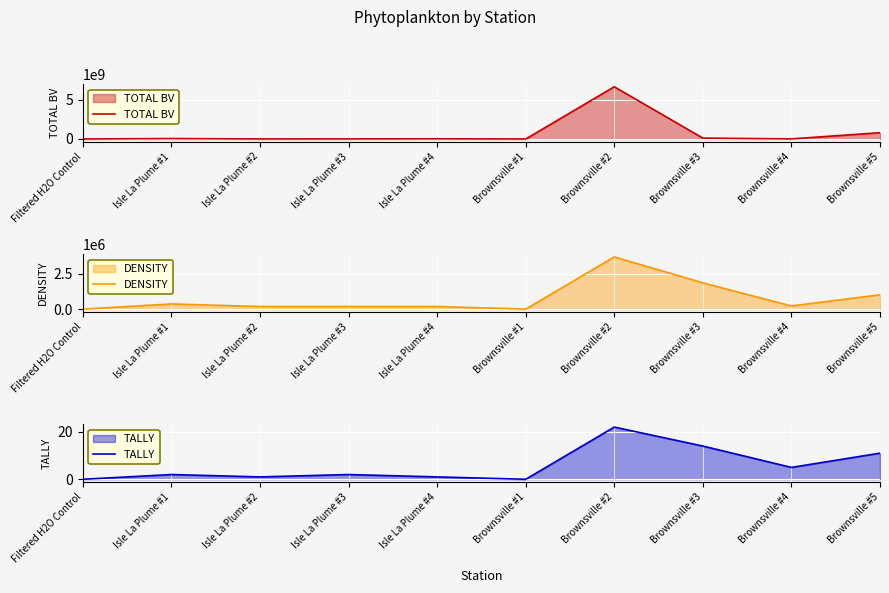

Reading left to right, what are all the values shown in this chart?

TOTAL BV: Filtered H2O Control=0.0	Isle La Plume #1=58556278.4	Isle La Plume #2=4879689.9	Isle La Plume #3=12975731.8	Isle La Plume #4=24421088.2	Brownsville #1=0.0	Brownsville #2=6652481386.3	Brownsville #3=114646153.2	Brownsville #4=13757865.4	Brownsville #5=800467175.4
DENSITY: Filtered H2O Control=0.0	Isle La Plume #1=367975.4	Isle La Plume #2=183987.7	Isle La Plume #3=187987.7	Isle La Plume #4=183987.7	Brownsville #1=0.0	Brownsville #2=3687754.0	Brownsville #3=1855877.0	Brownsville #4=224989.1	Brownsville #5=1012824.4
TALLY: Filtered H2O Control=0.0	Isle La Plume #1=2.0	Isle La Plume #2=1.0	Isle La Plume #3=2.0	Isle La Plume #4=1.0	Brownsville #1=0.0	Brownsville #2=22.0	Brownsville #3=14.0	Brownsville #4=5.0	Brownsville #5=11.0